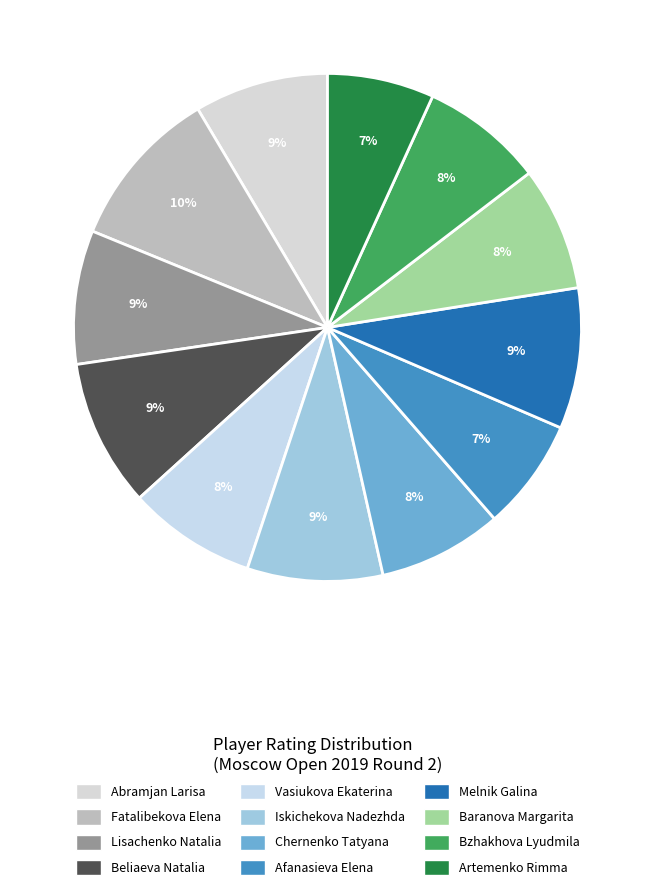

Does any single category account for the majority?

No